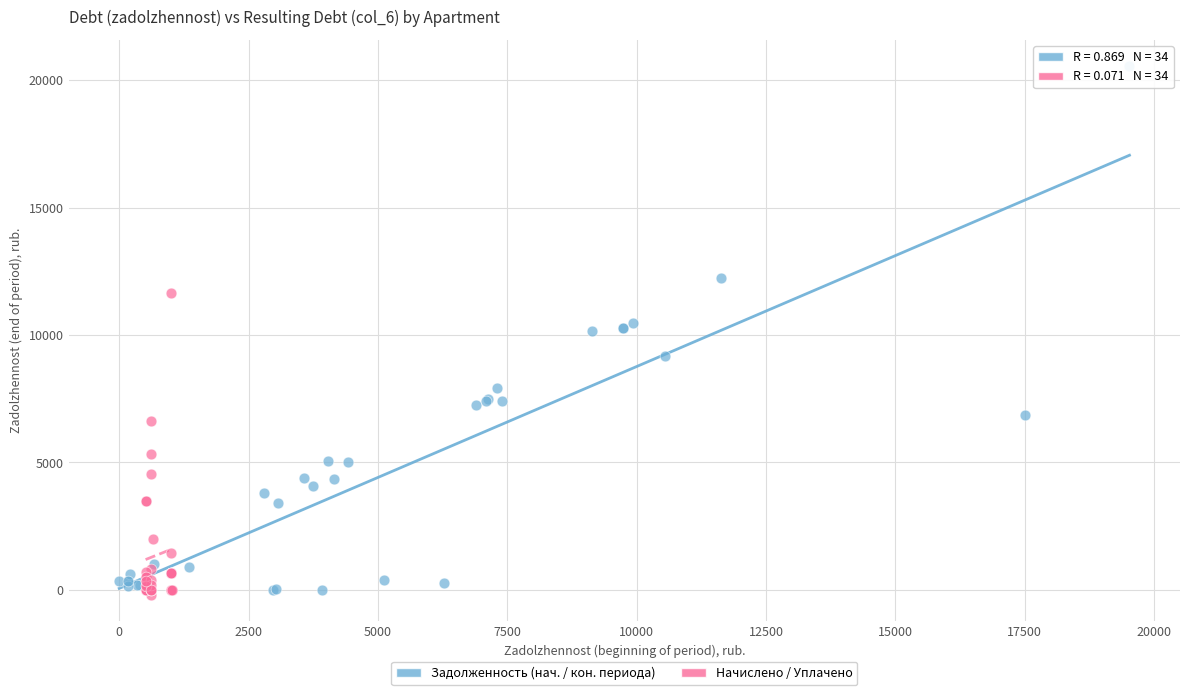

Which series contains the highest Y value?

Задолженность (нач. / кон. периода)